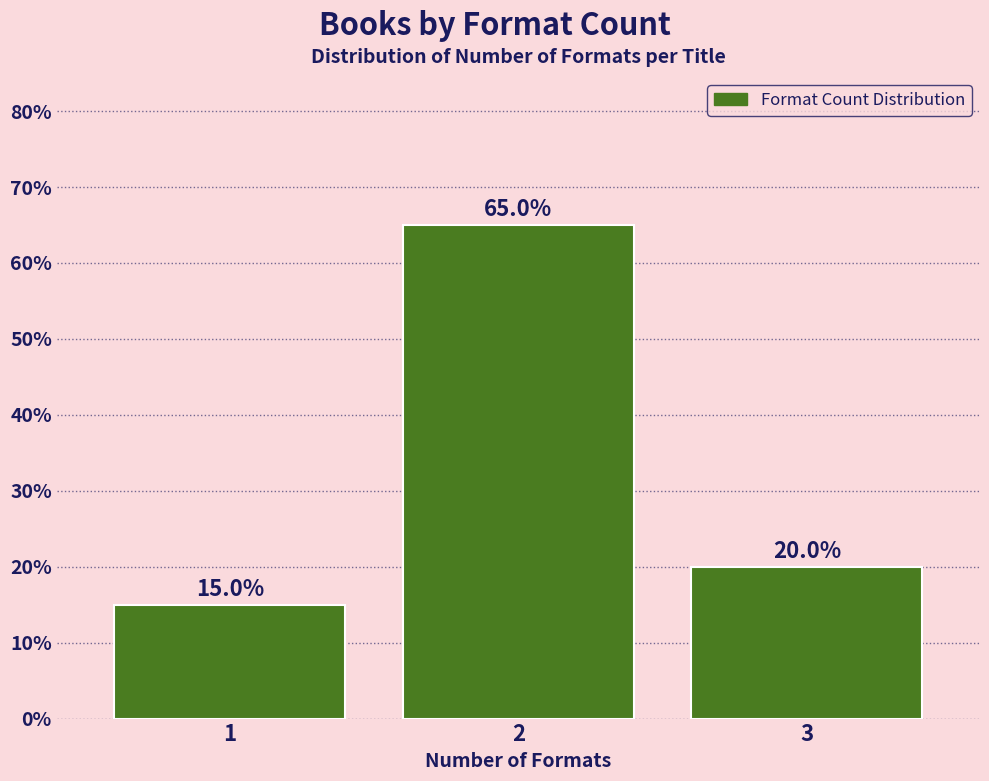

Reading left to right, extract all data points from this chart.

15	65	20